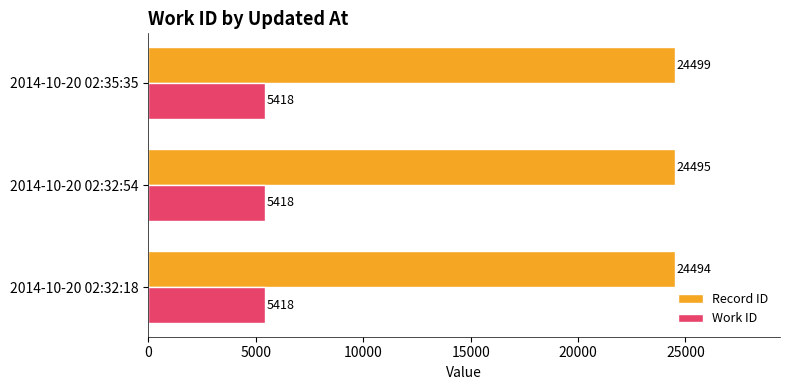

What is the difference between the maximum and minimum values in the Record ID series?

5